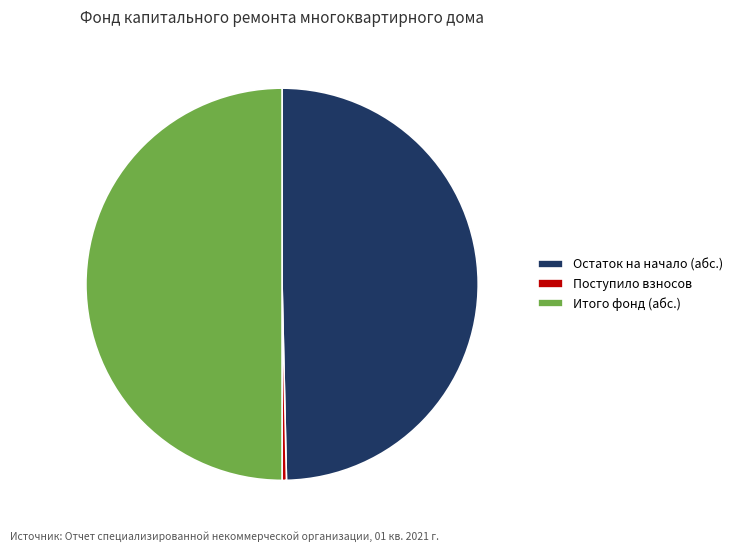

The Поступило взносов slice represents 8% of the pie. True or false?

False